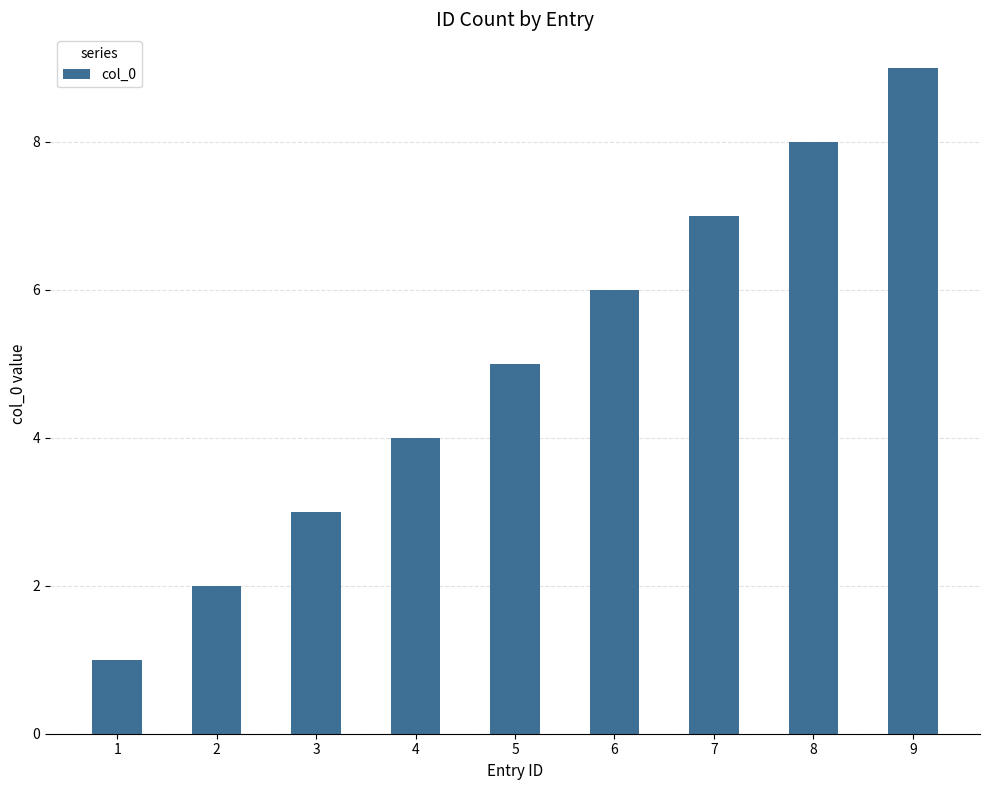

What is the sum of all values?

45